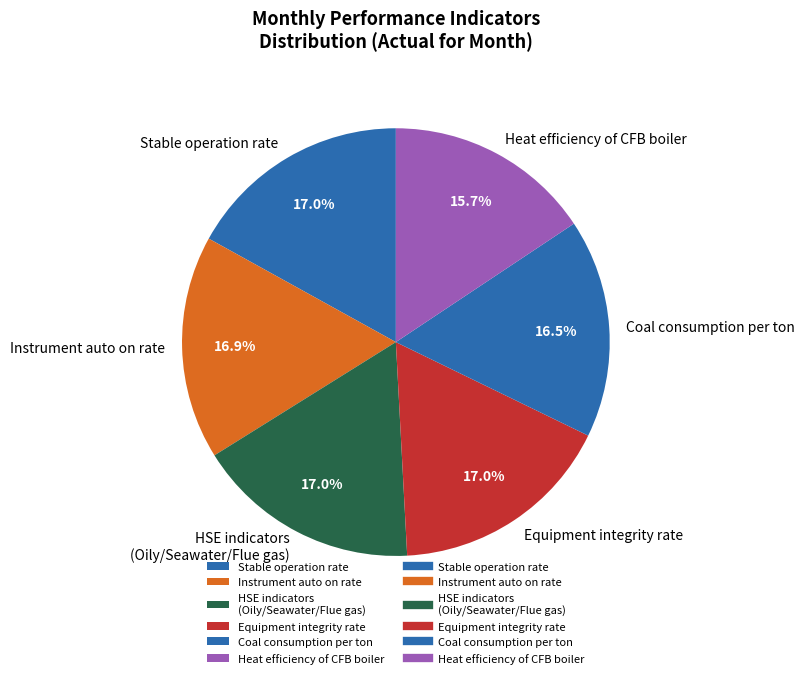

What portion of the pie excludes HSE indicators (Oily/Seawater/Flue gas)?

83.0%